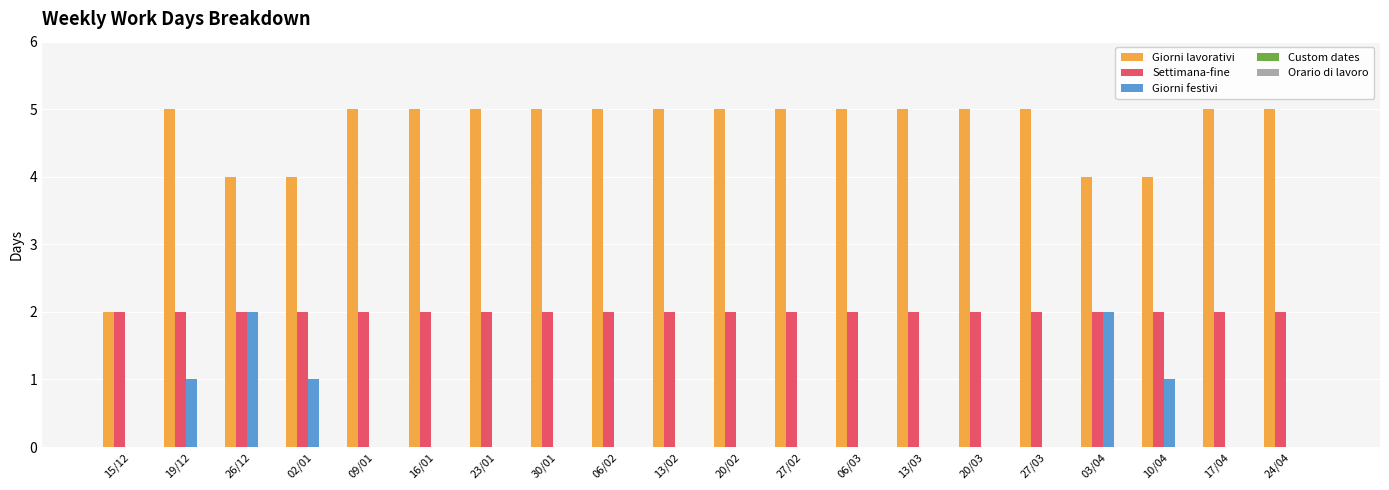

Between 19/12 and 02/01, which series saw the biggest shift?

Giorni lavorativi